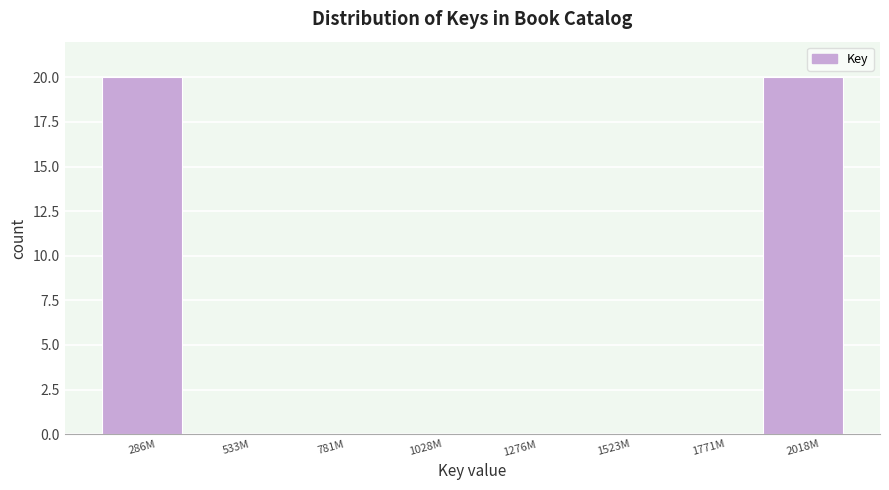

Reading right to left, transcribe all the data shown in this chart.

2018M=20	1771M=0	1523M=0	1276M=0	1028M=0	781M=0	533M=0	286M=20